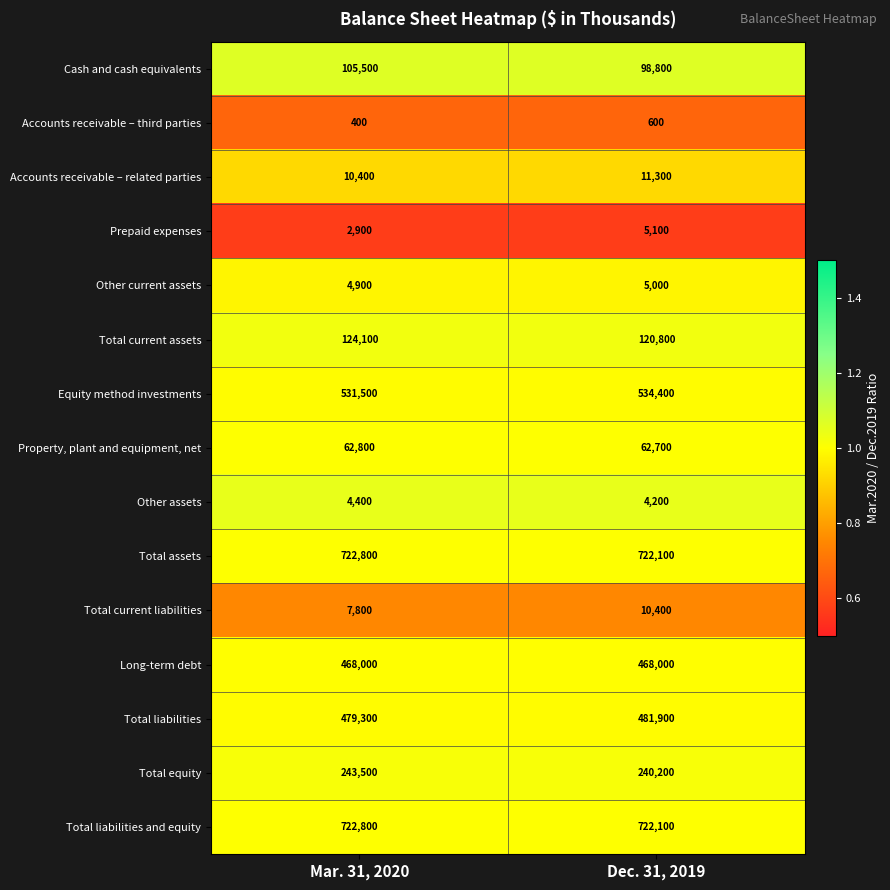

Reading left to right, list all the values displayed in this chart.

Cash and cash equivalents: 105500	98800
Accounts receivable – third parties: 400	600
Accounts receivable – related parties: 10400	11300
Prepaid expenses: 2900	5100
Other current assets: 4900	5000
Total current assets: 124100	120800
Equity method investments: 531500	534400
Property, plant and equipment, net: 62800	62700
Other assets: 4400	4200
Total assets: 722800	722100
Total current liabilities: 7800	10400
Long-term debt: 468000	468000
Total liabilities: 479300	481900
Total equity: 243500	240200
Total liabilities and equity: 722800	722100